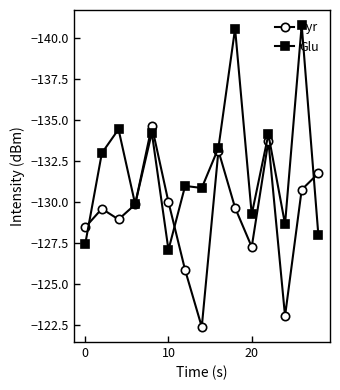

What is the smallest value displayed?

-140.8